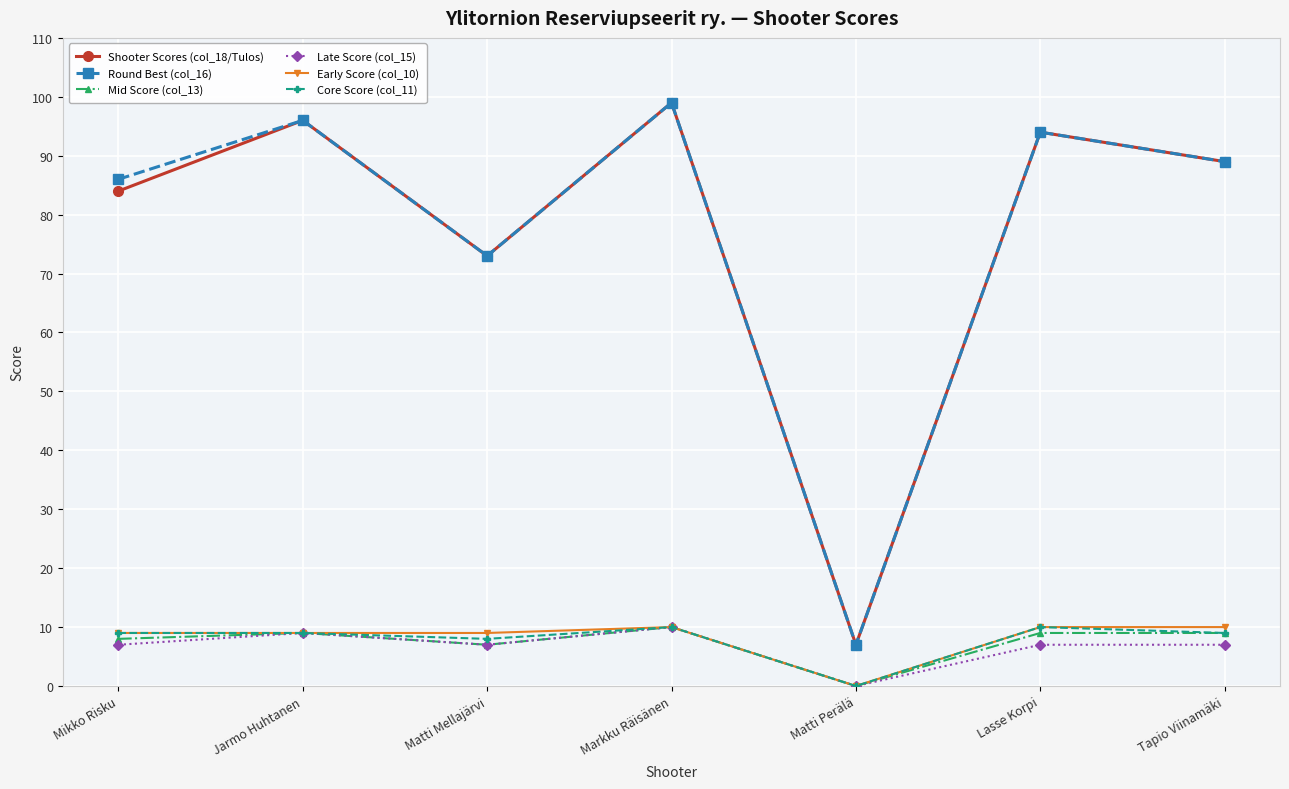

What is the spread (max minus min) of values at Mikko Risku?

79